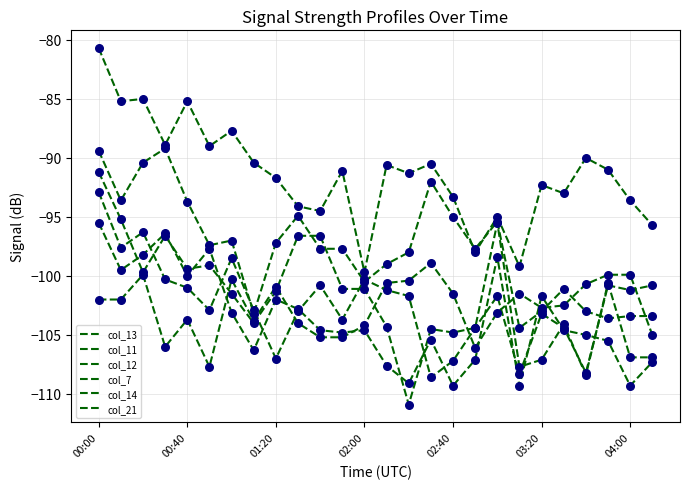

Does the chart have visible grid lines?

Yes